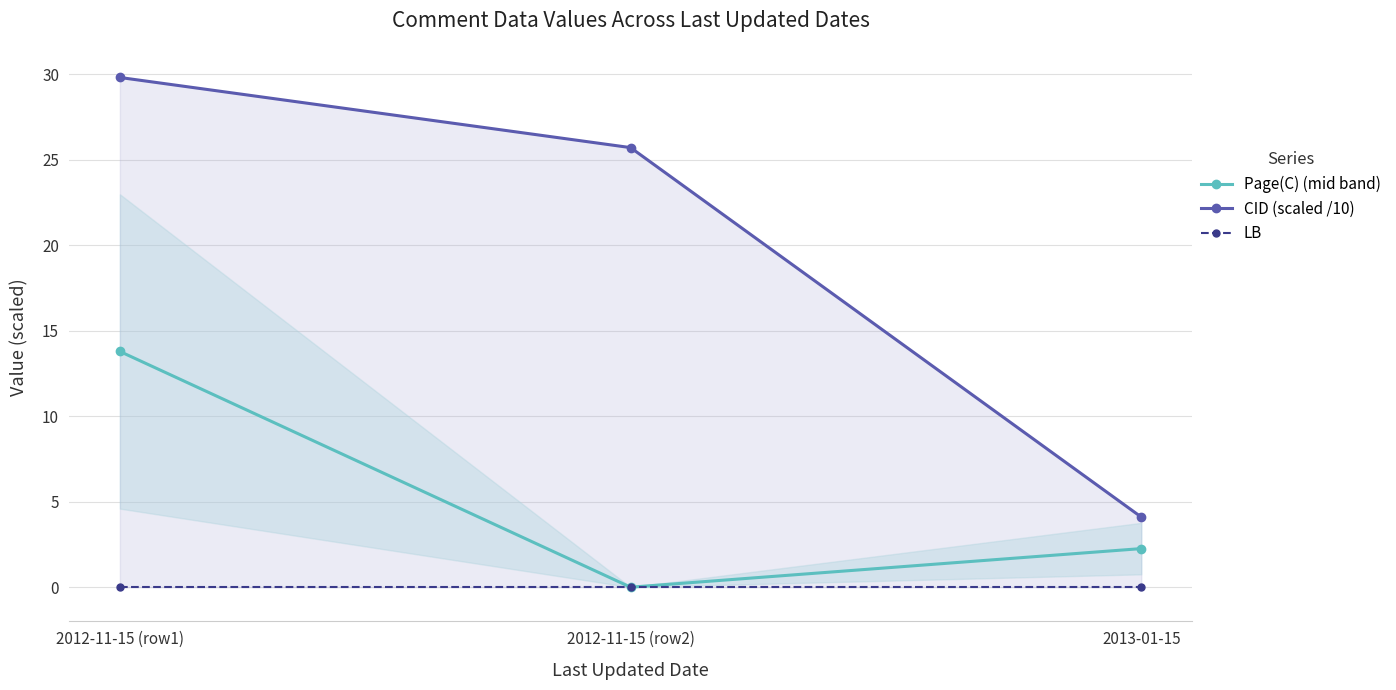

List the labels in order of LB value, largest first.

2012-11-15 (row1), 2012-11-15 (row2), 2013-01-15